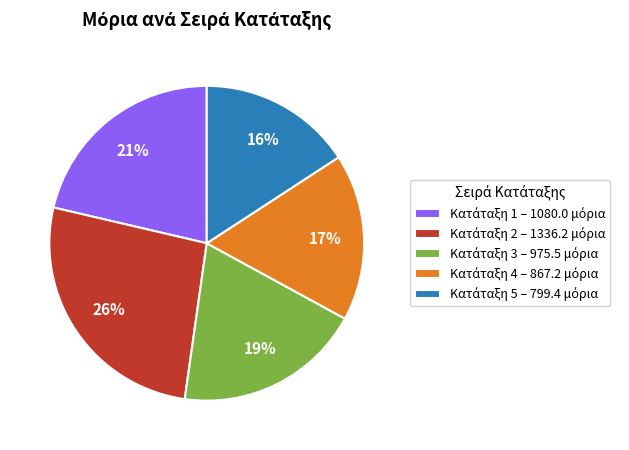

Does any single category account for the majority?

No